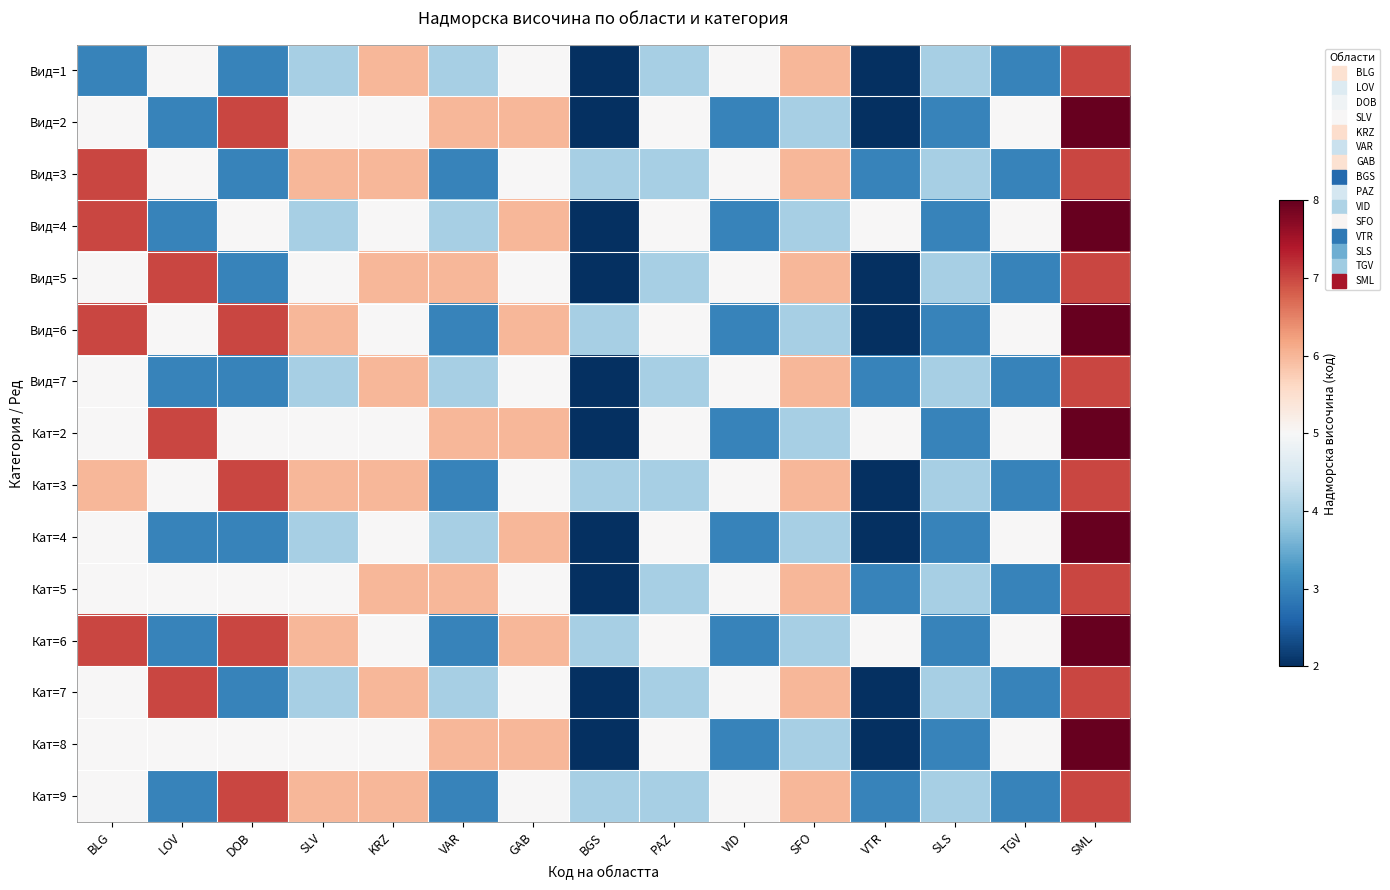

What is the total value across all series at VTR?

43